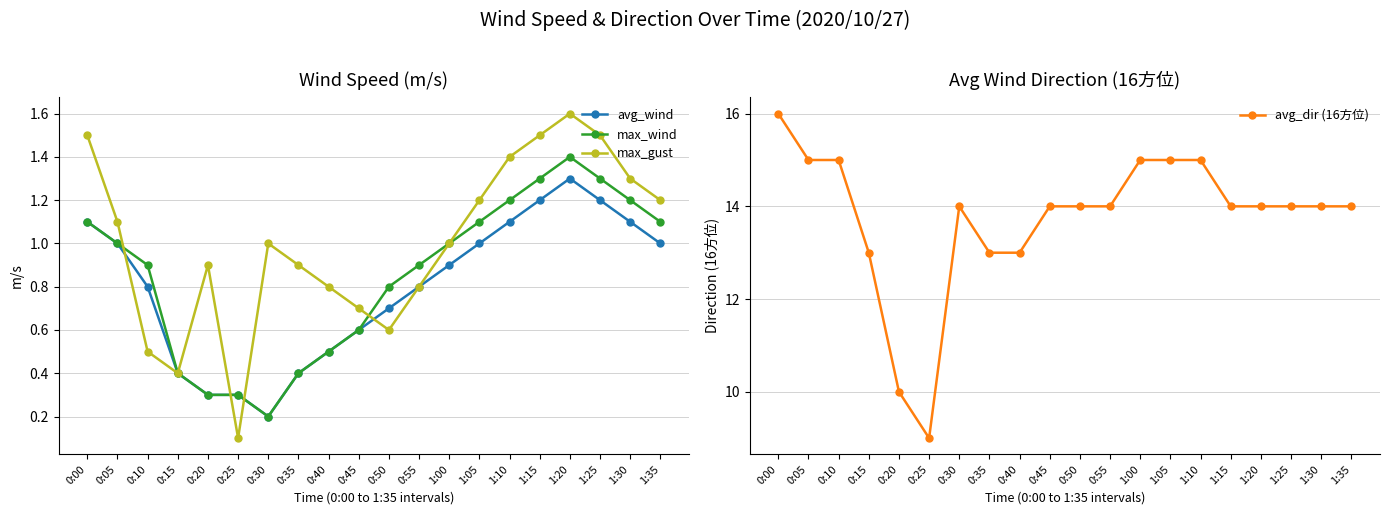

Between 0:25 and 0:50, which series saw the biggest shift?

avg_dir (16方位)